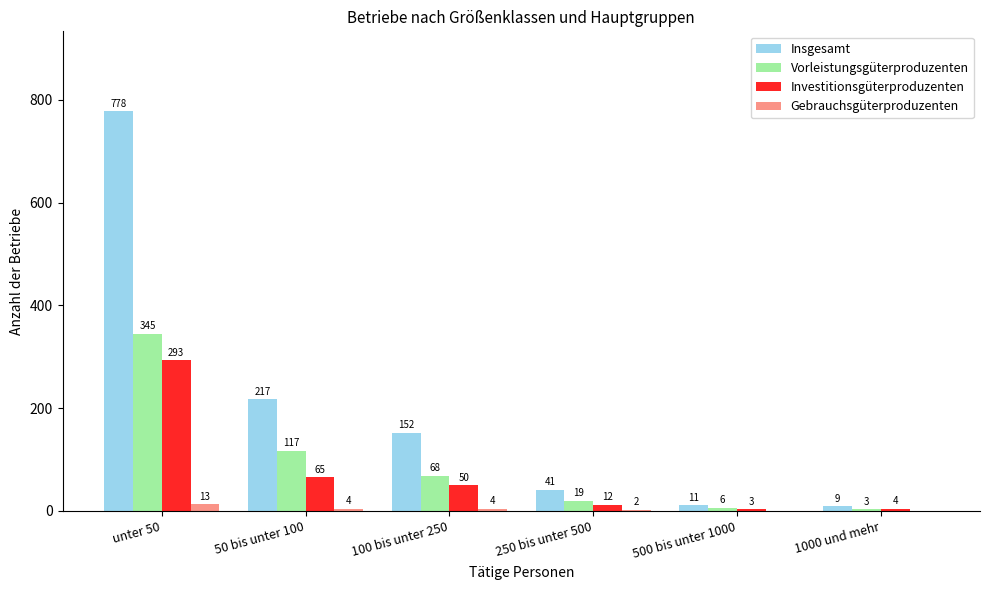

What is the total value across all series at 1000 und mehr?

16